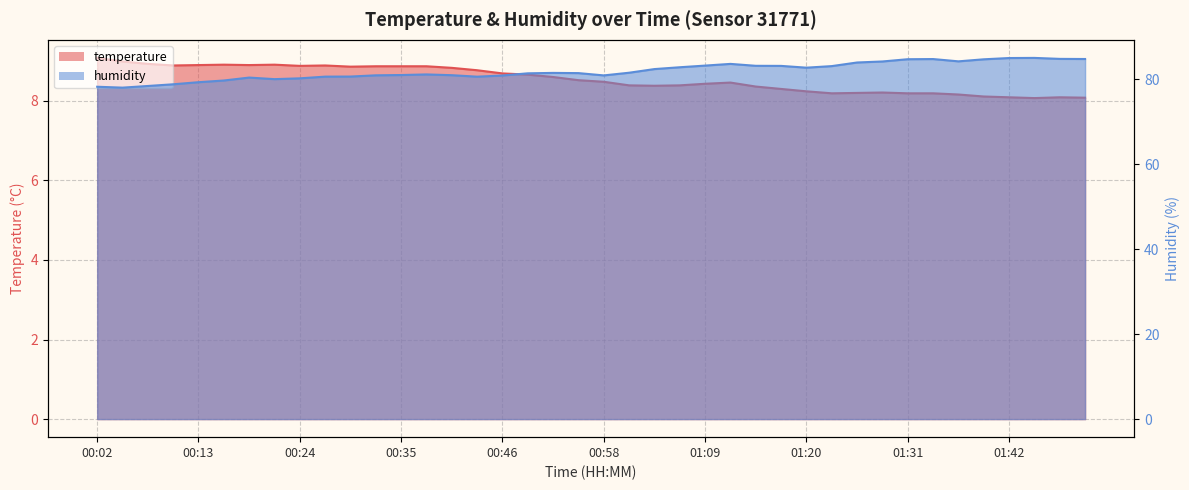

What is the difference between the maximum and minimum values in the humidity series?

7.0